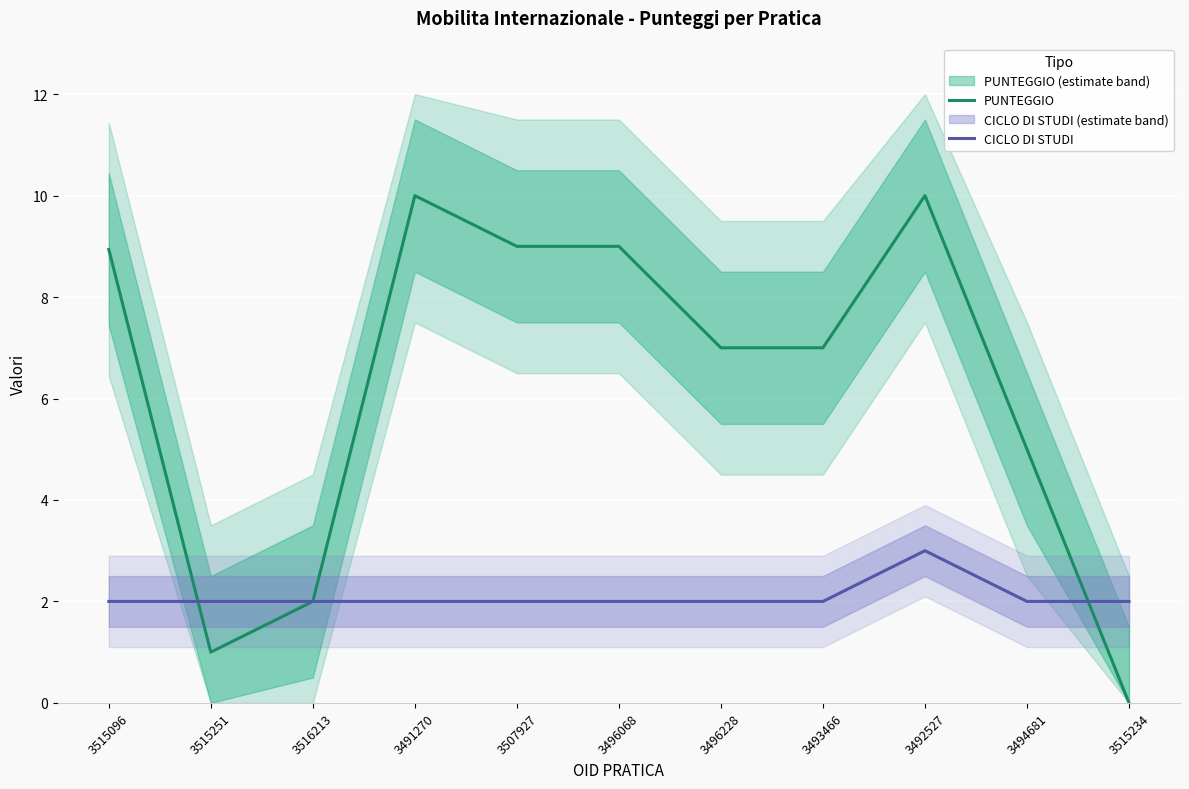

True or false: CICLO DI STUDI and PUNTEGGIO intersect in this chart.

True